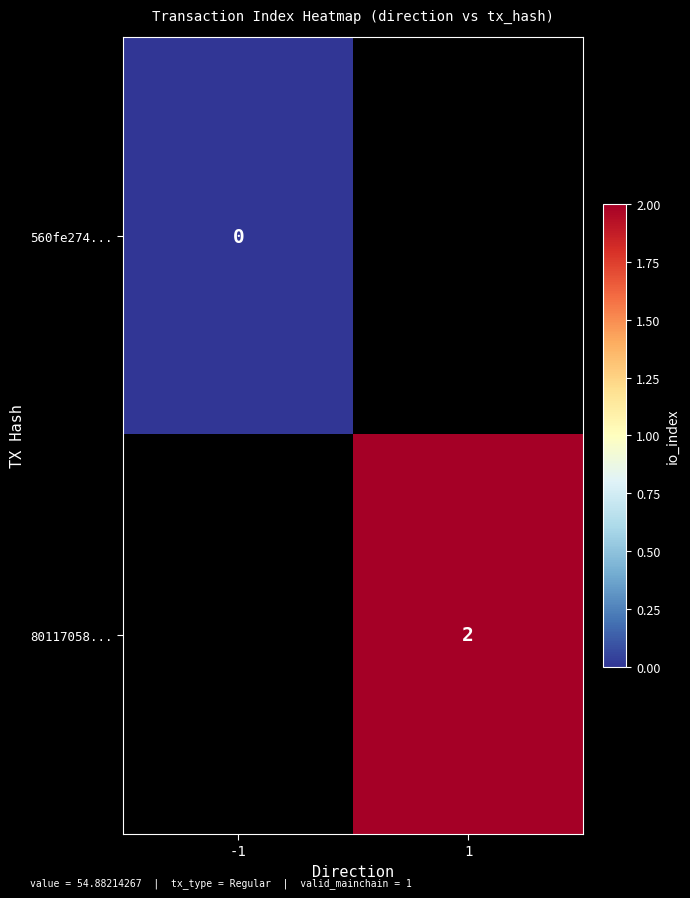

The value of 80117058... at 1 is 2. True or false?

True